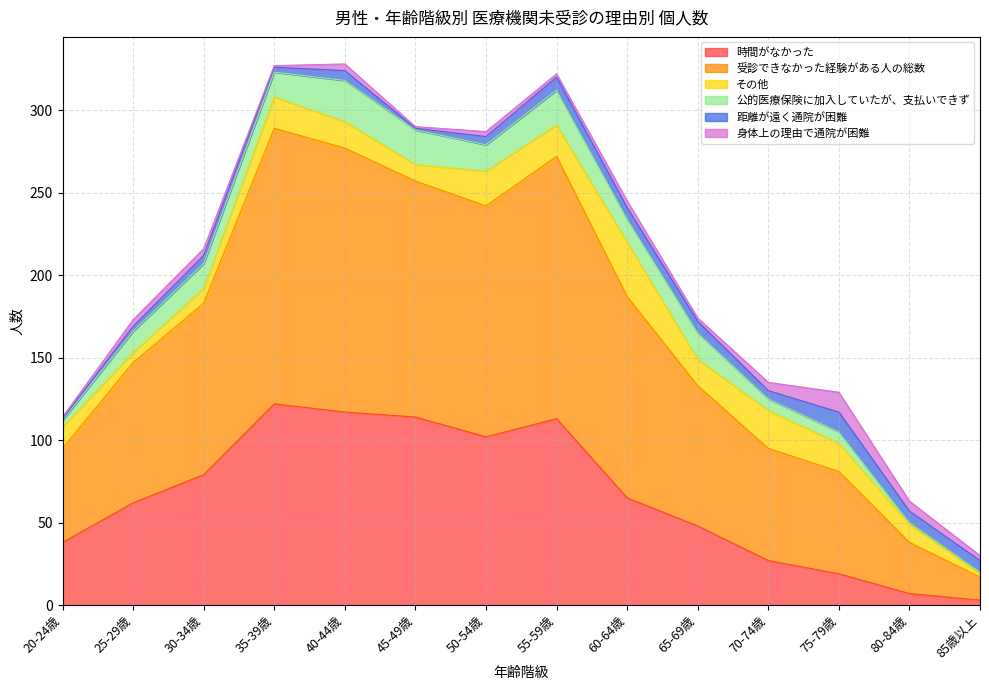

True or false: 時間がなかった and 距離が遠く通院が困難 cross at least once.

False